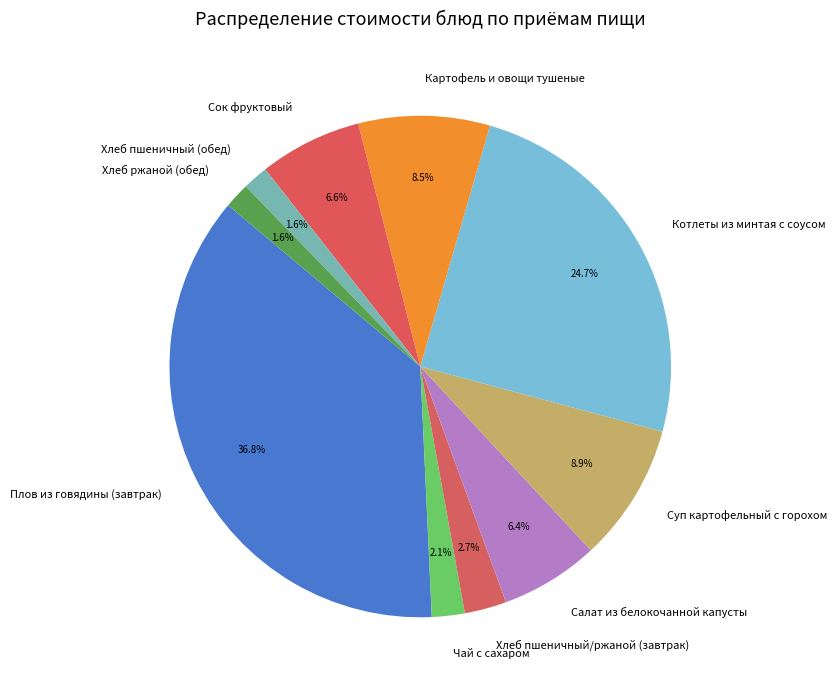

What percentage is the Суп картофельный с горохом slice, to the nearest percent?

9%